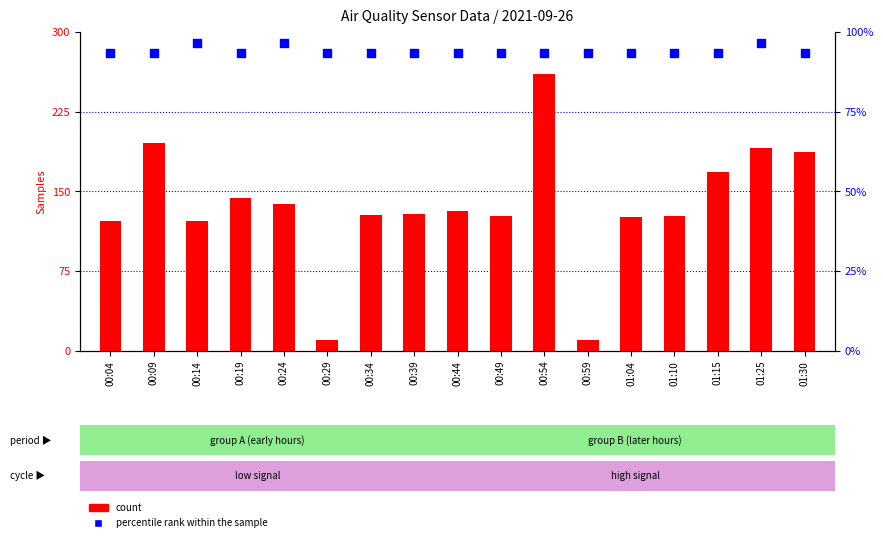

Which series contains the highest Y value?

count